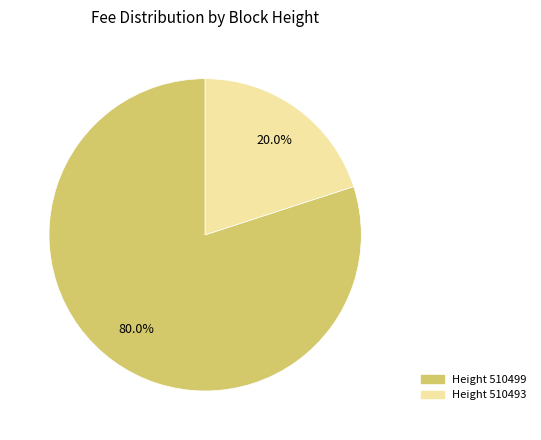

Between Height 510493 and Height 510499, which is larger?

Height 510499